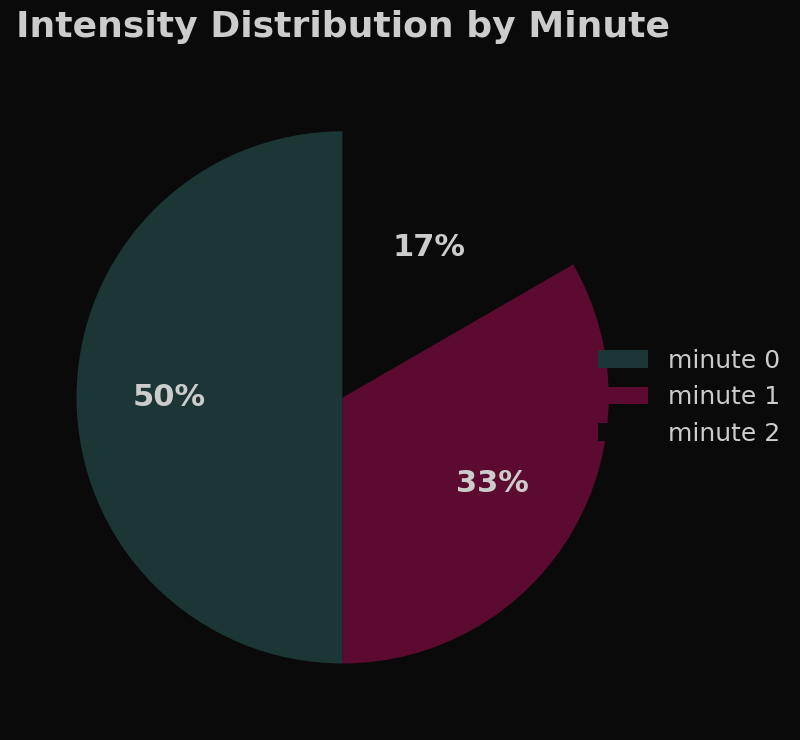

Count the number of slices in the pie.

3